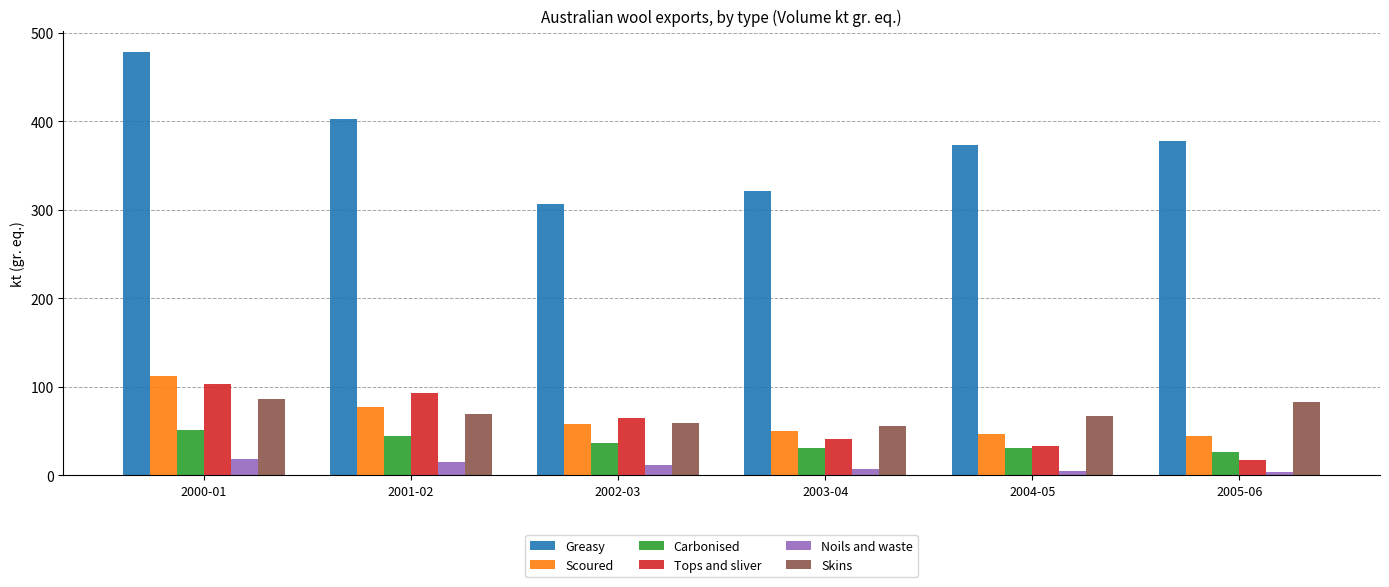

How many distinct data groups are displayed?

6